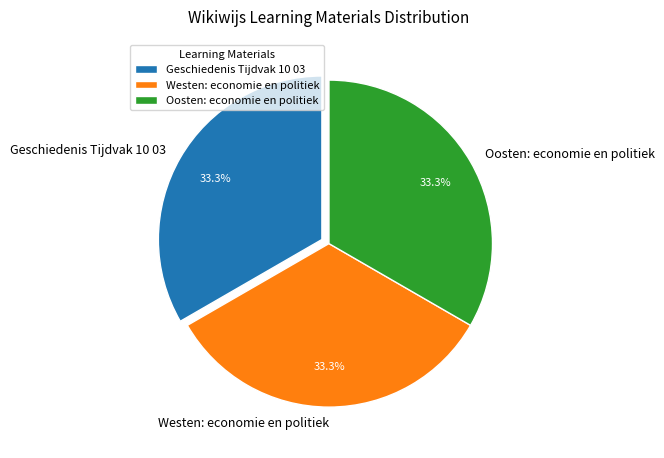

Is there any slice that represents more than half of the pie?

No